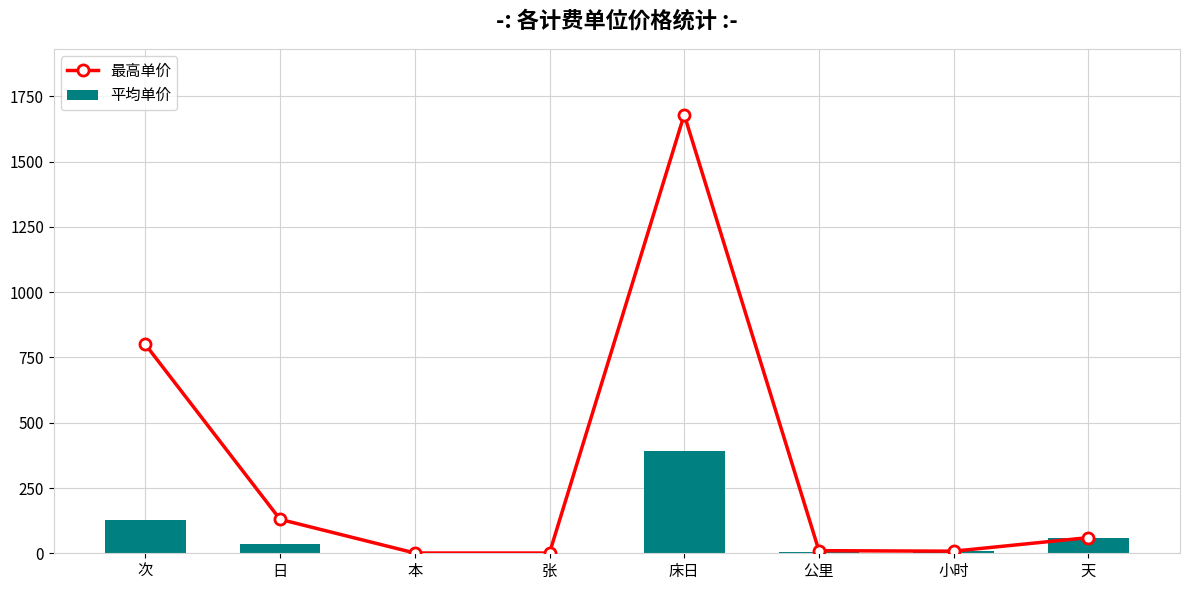

List the labels in order of 平均单价 value, largest first.

床日, 次, 天, 日, 小时, 公里, 本, 张